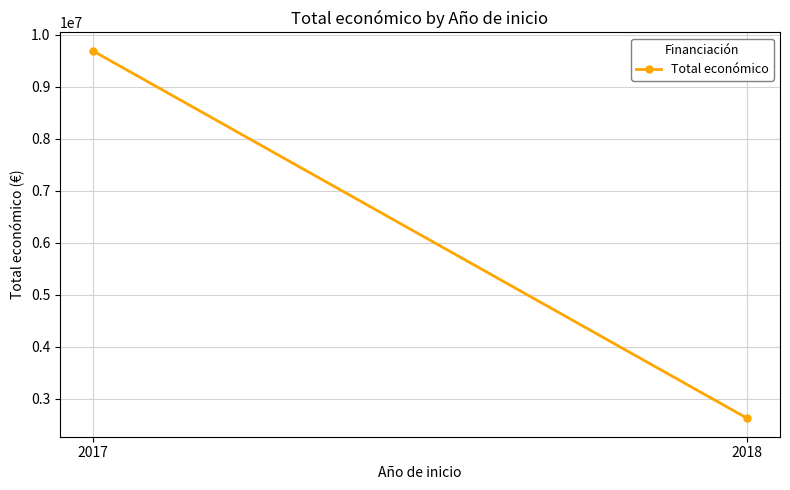

What is the minimum value shown in the chart?

2621579